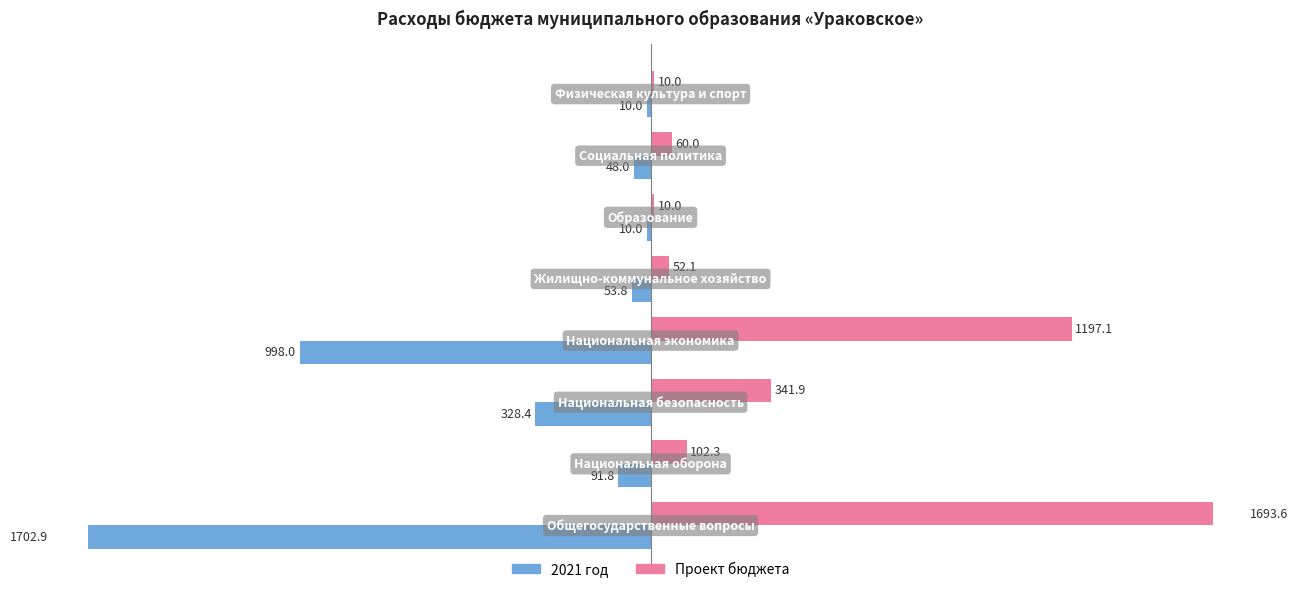

Reading left to right, list all the values displayed in this chart.

2021 год: -1702.9	-91.8	-328.4	-998.0	-53.8	-10.0	-48.0	-10.0
Проект бюджета: 1693.6	102.3	341.9	1197.1	52.1	10.0	60.0	10.0